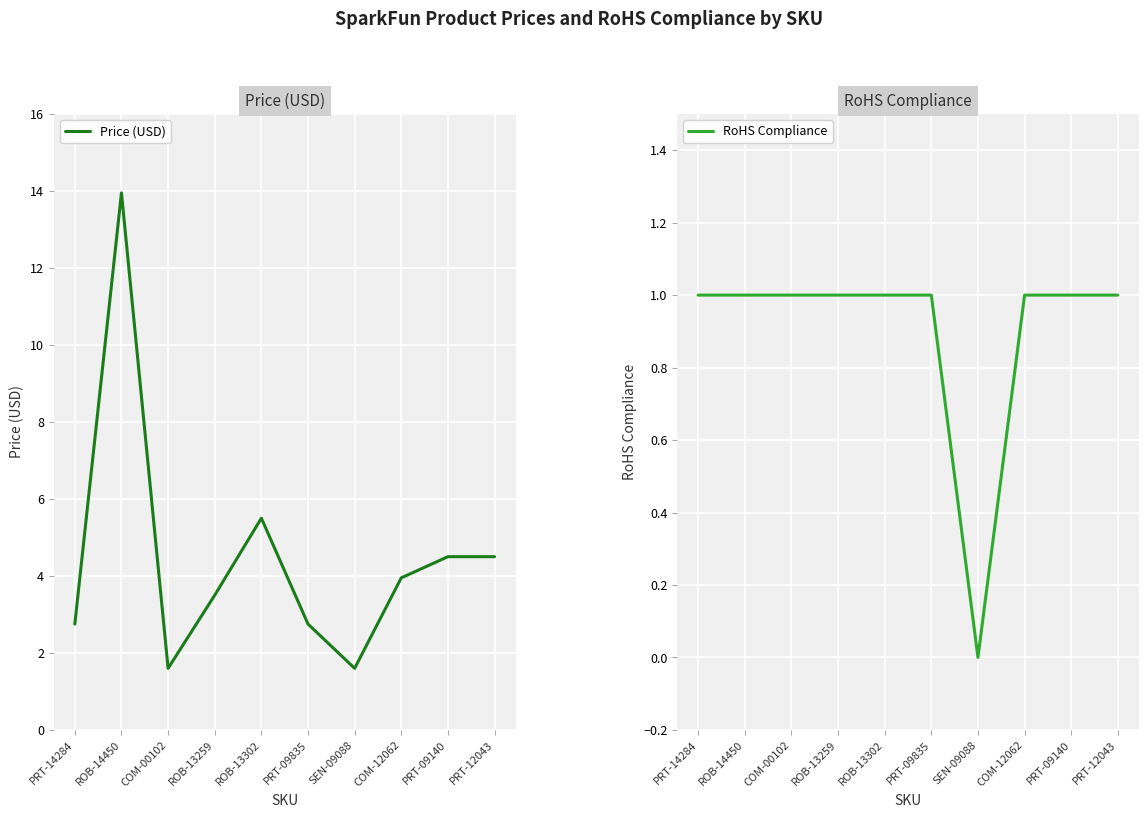

Reading left to right, what are all the values shown in this chart?

Price (USD): 2.8	13.9	1.6	3.5	5.5	2.8	1.6	4.0	4.5	4.5
RoHS Compliance: 1.0	1.0	1.0	1.0	1.0	1.0	0.0	1.0	1.0	1.0